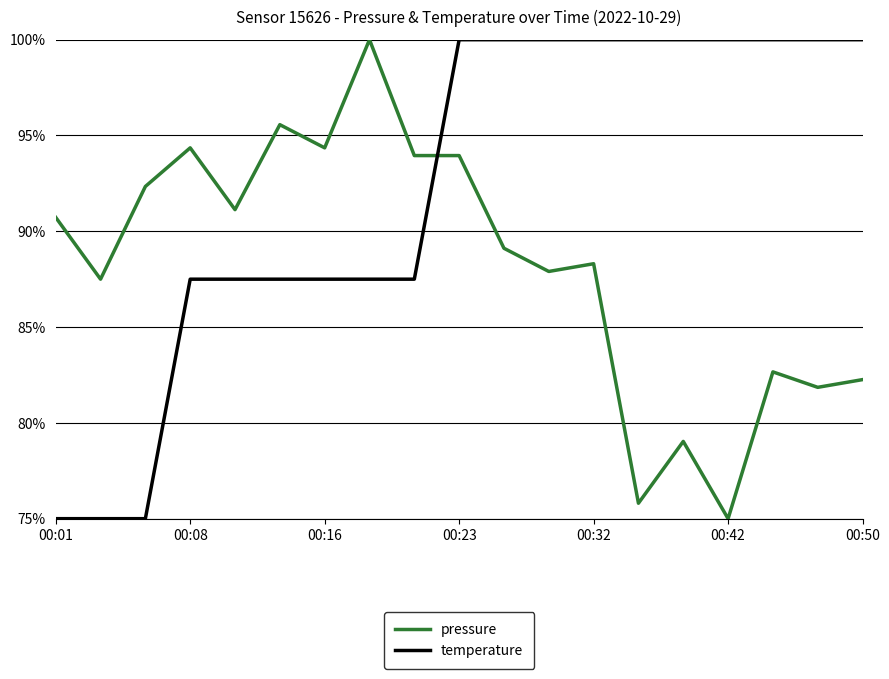

What is the minimum value for temperature?

75.0